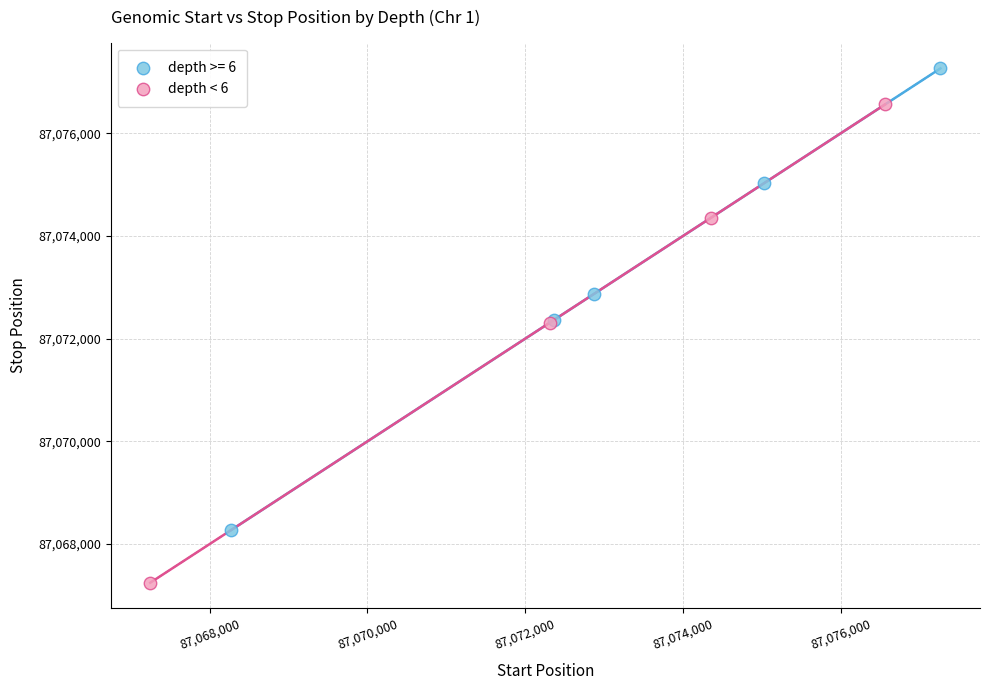

Which series reaches the maximum Y coordinate?

depth >= 6